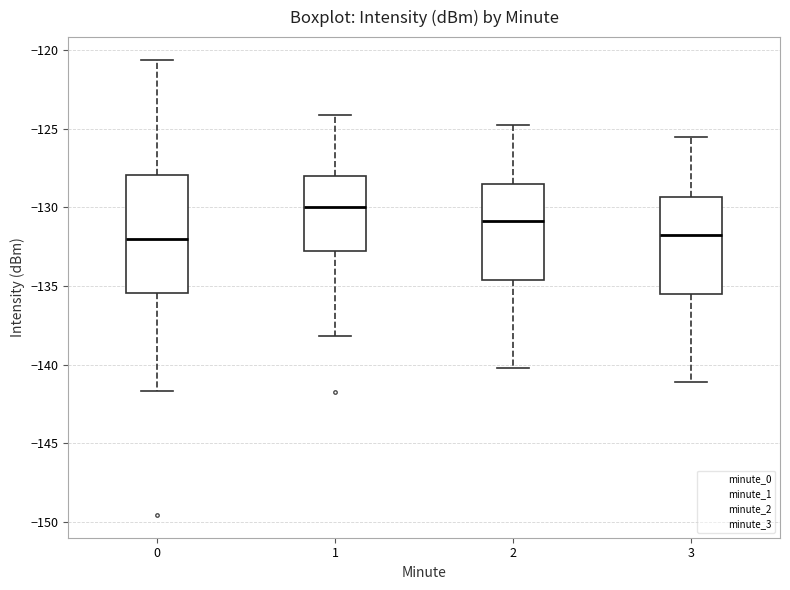

Which box's median line is the highest?

1